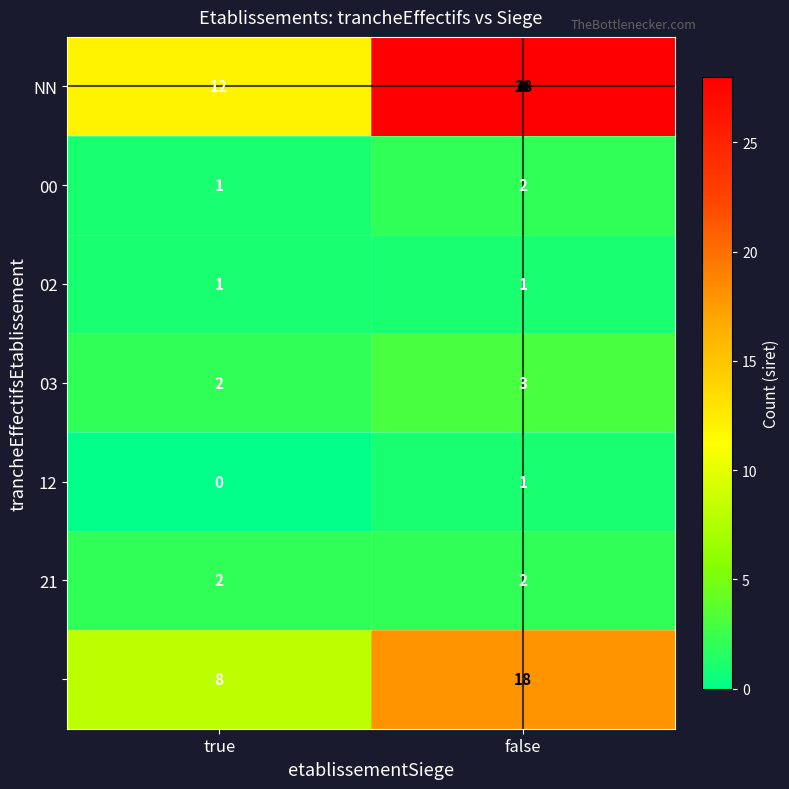

What is the difference between the highest and lowest values at false?

27